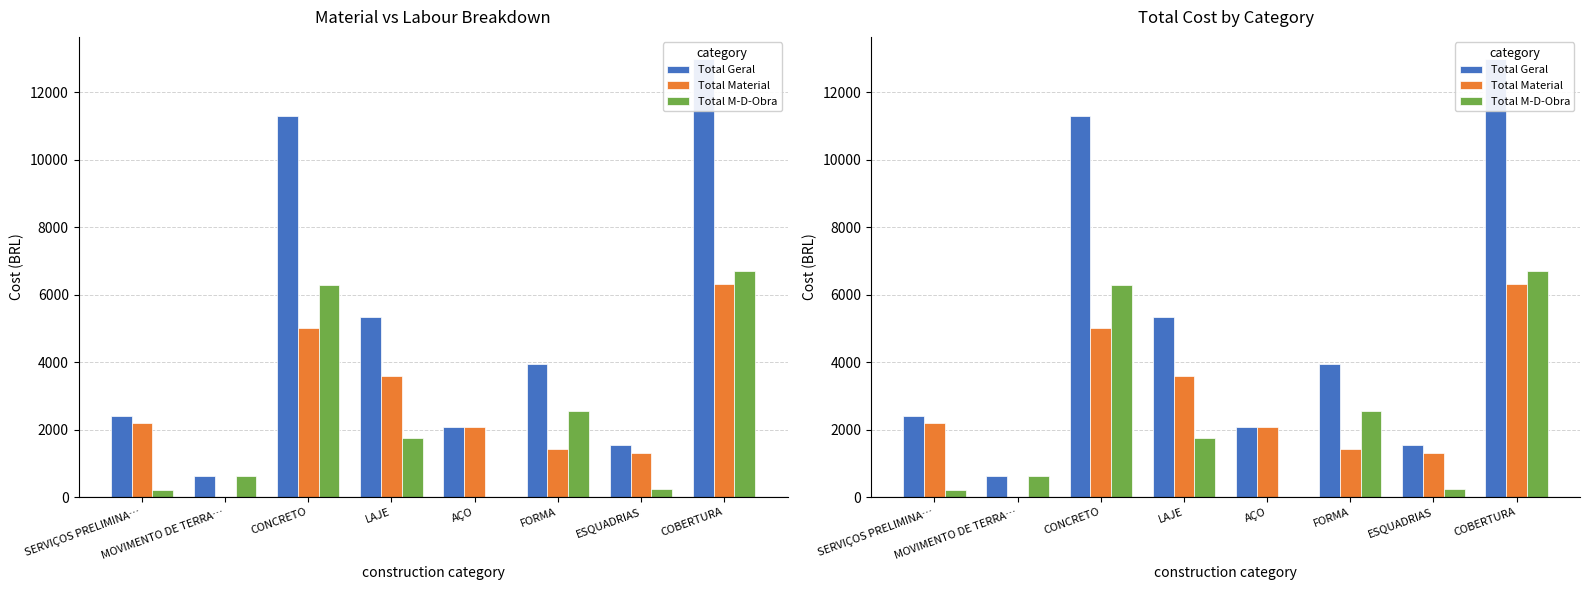

How many data points in Total Material are less than 2205?

4